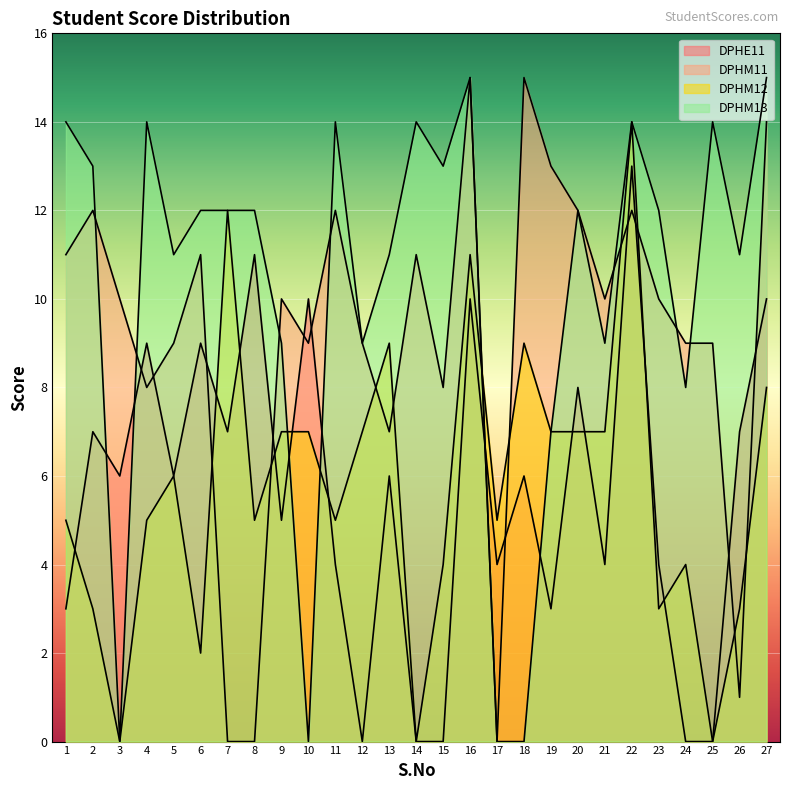

What is the maximum value shown in the chart?

15